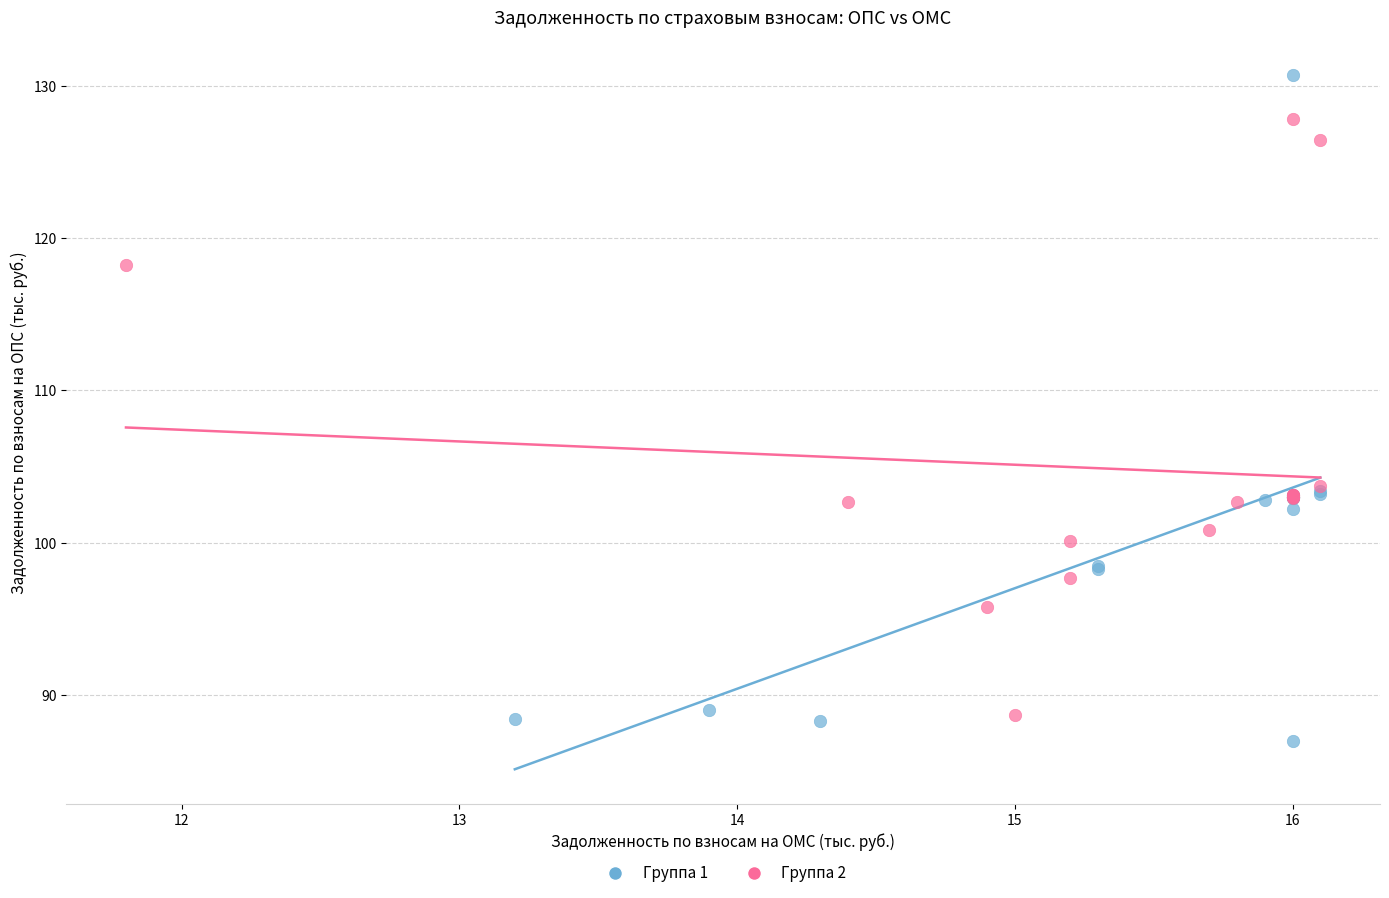

Which series has the widest spread of Y values?

Группа 1